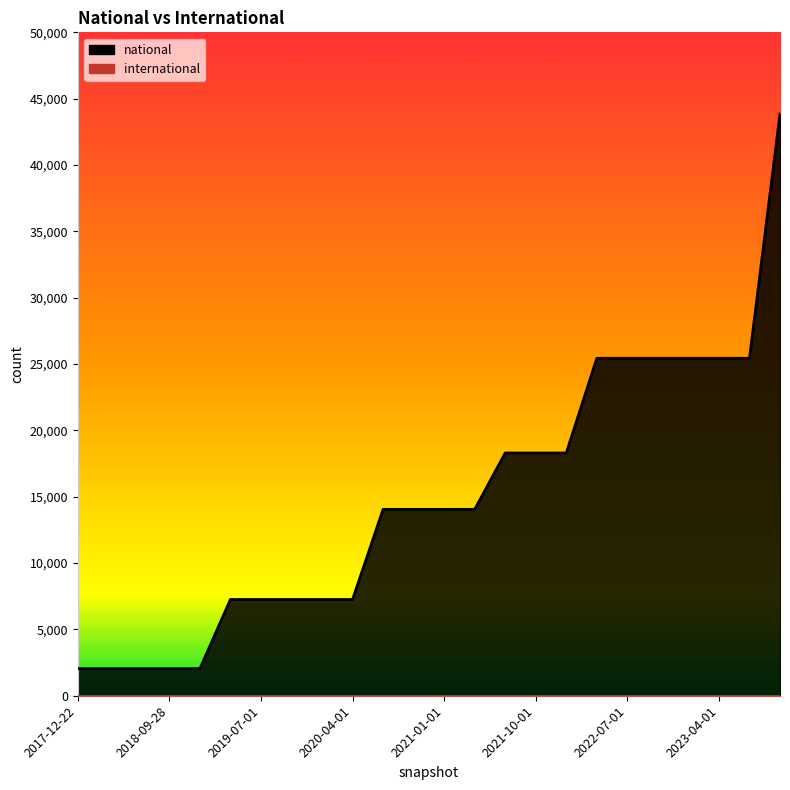

What is the greatest value displayed?

43848